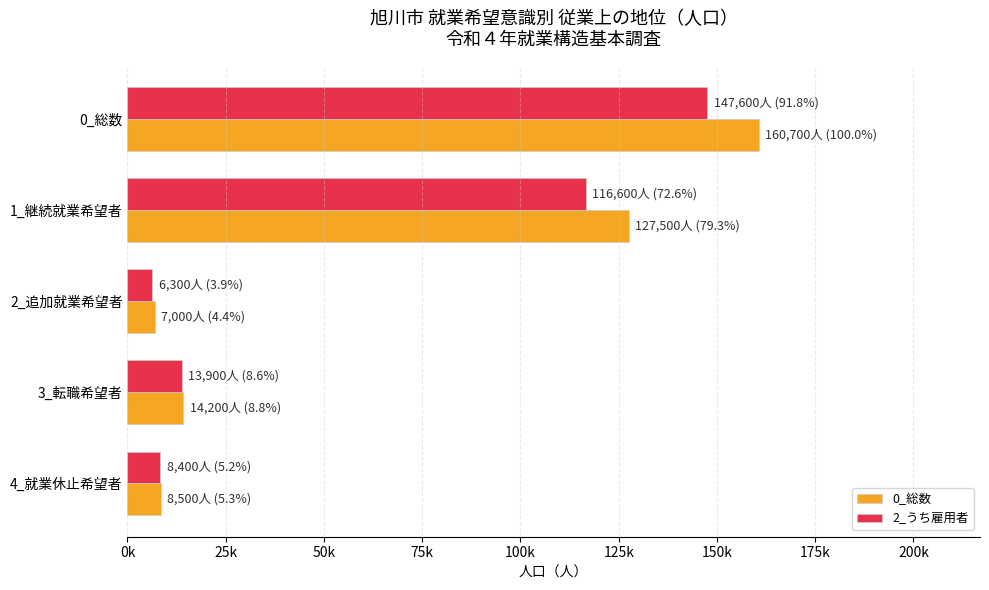

What are all the series names shown in the legend?

0_総数, 2_うち雇用者